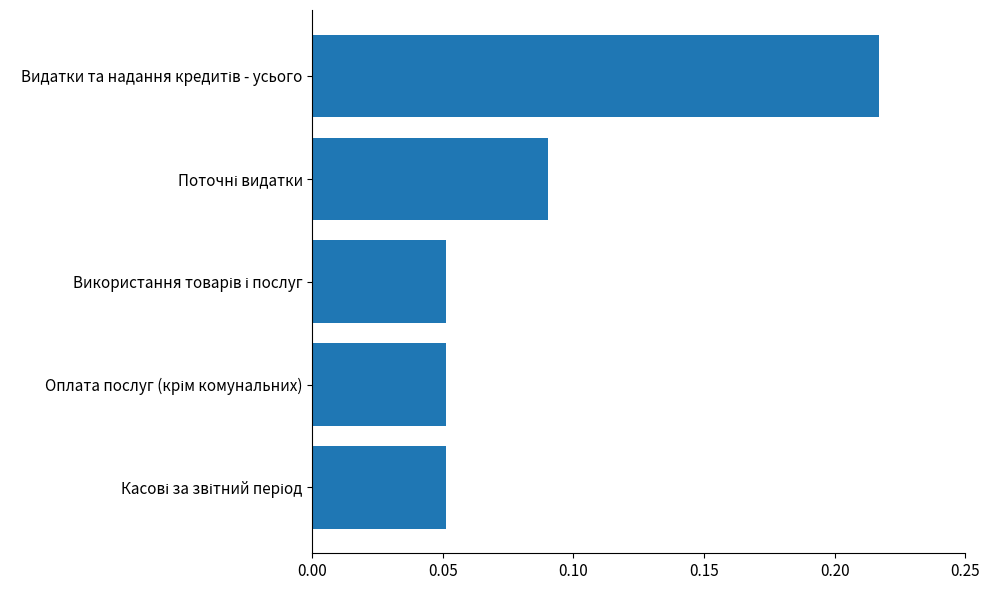

Count the values in the range 0 to 1.

5